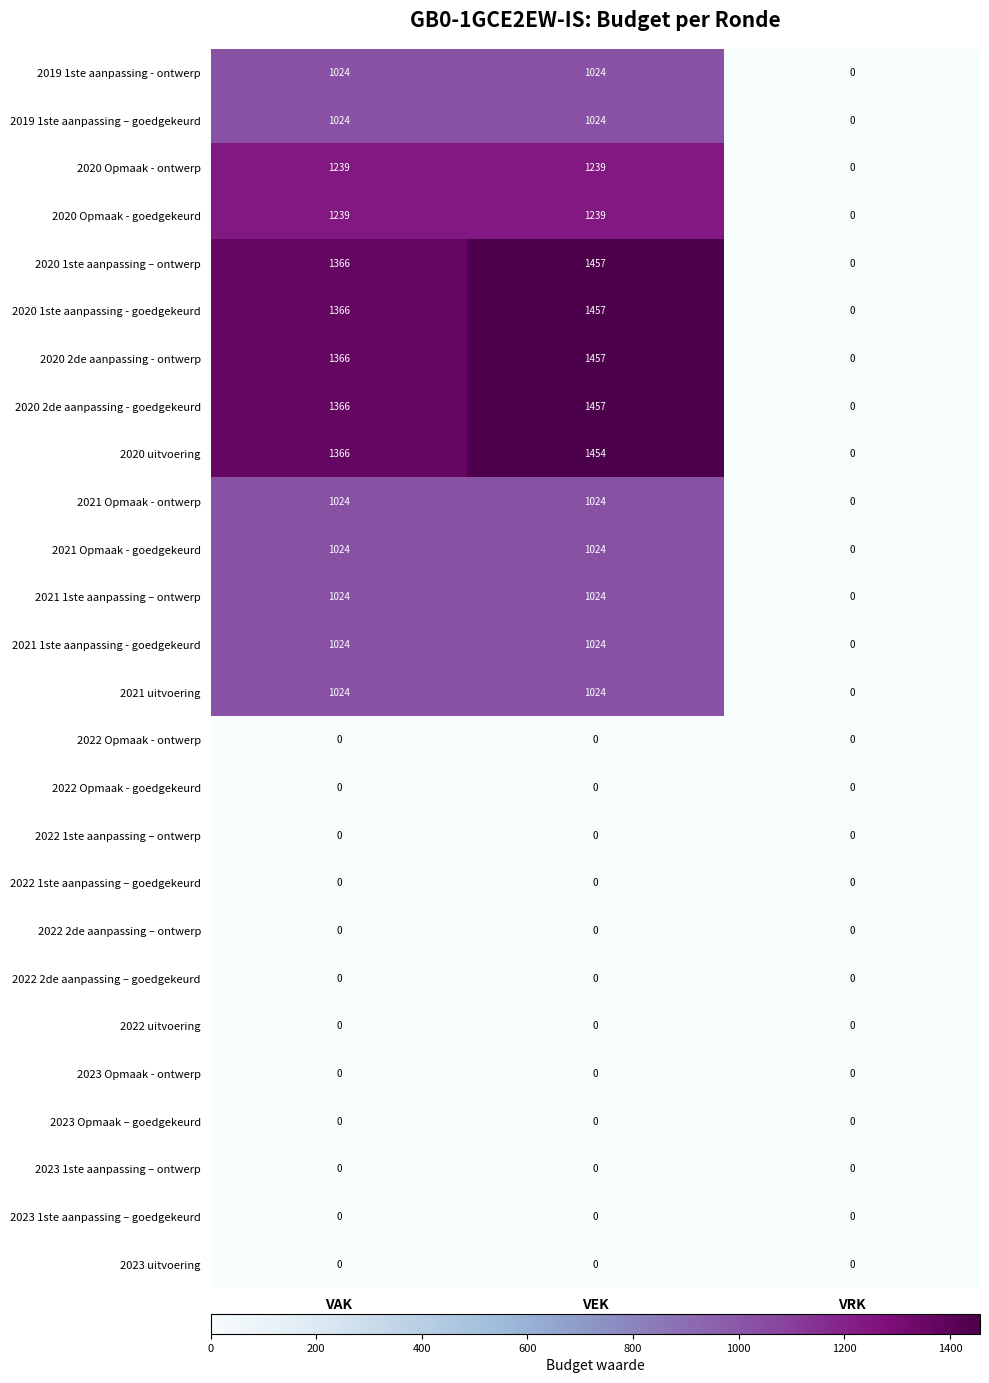

Rank the categories by 2020 2de aanpassing - goedgekeurd value from lowest to highest.

VRK, VAK, VEK